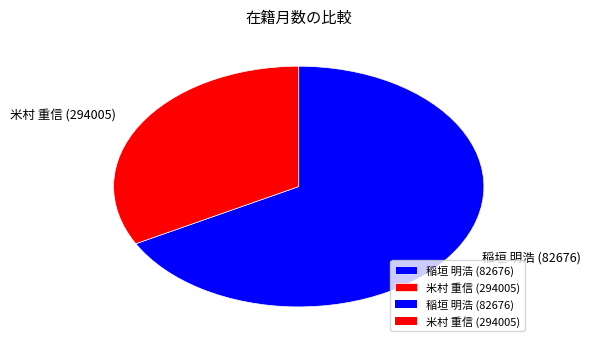

Rank the categories by value from lowest to highest.

米村 重信 (294005), 稲垣 明浩 (82676)